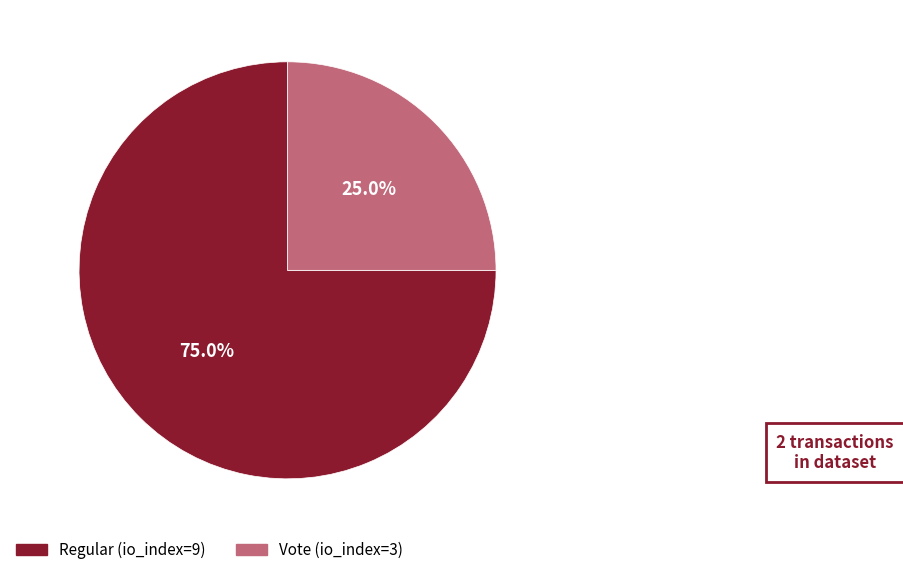

Which has a higher value, Regular (io_index=9) or Vote (io_index=3)?

Regular (io_index=9)